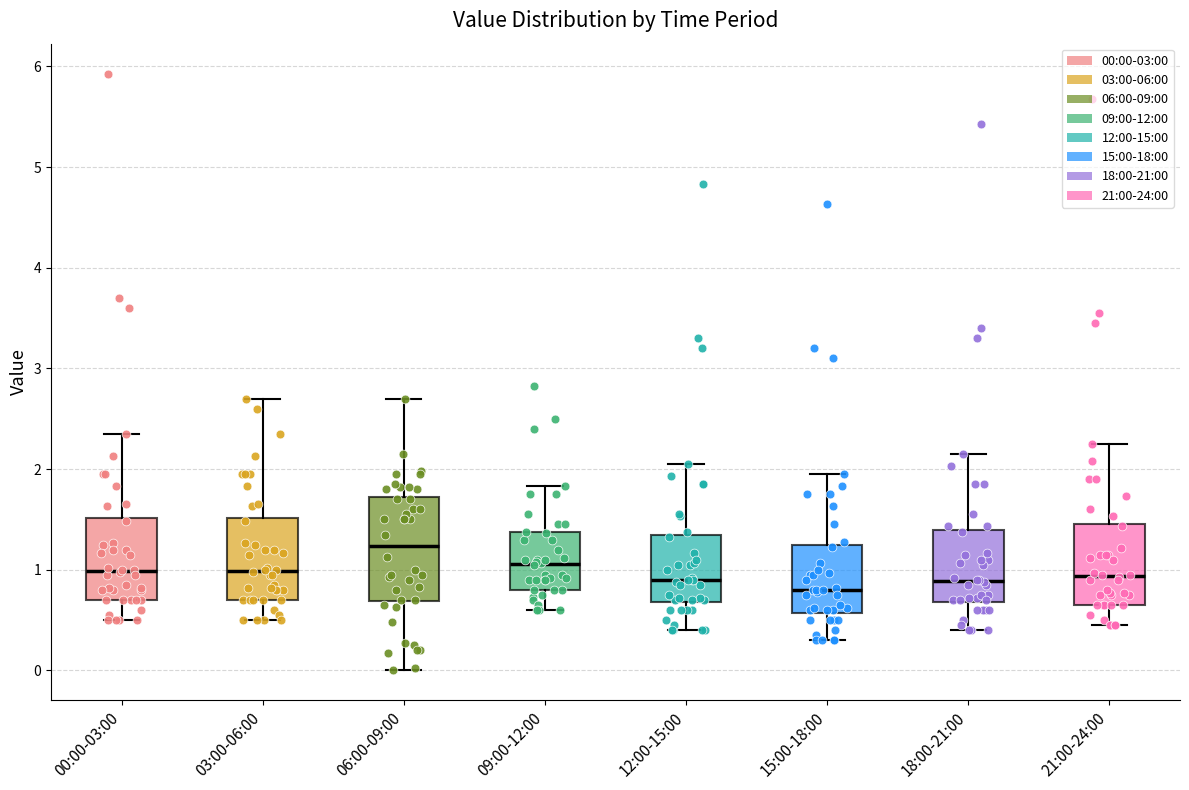

Where does the lower whisker of the box for 21:00-24:00 end on the y-axis? The values are not printed on the chart, so give them approximately, as read against the axis.

0.5